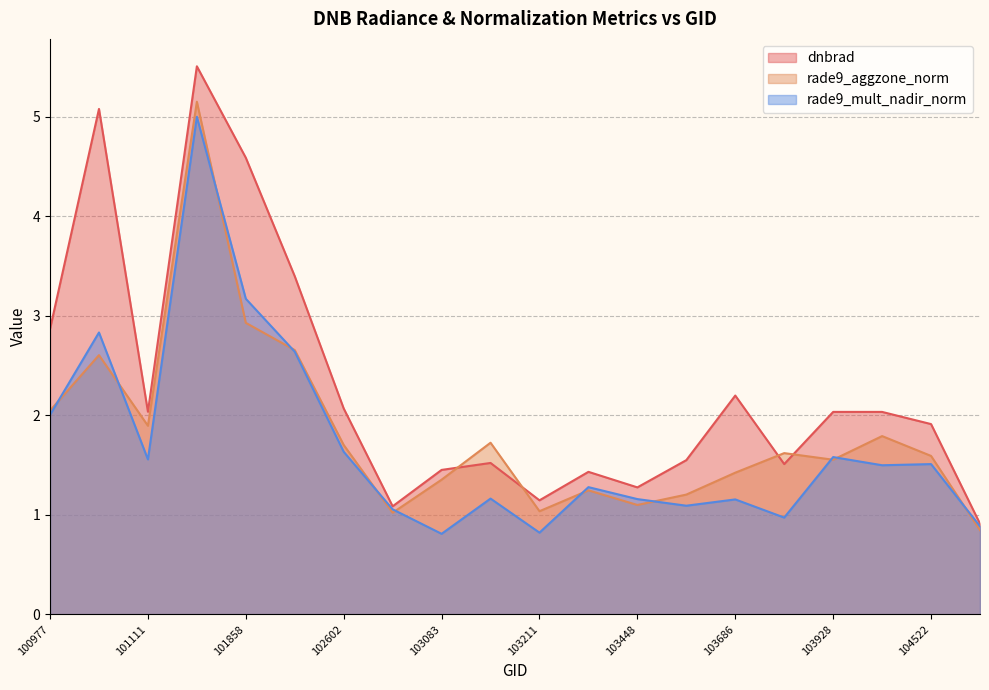

At which label does dnbrad reach its peak?

101482